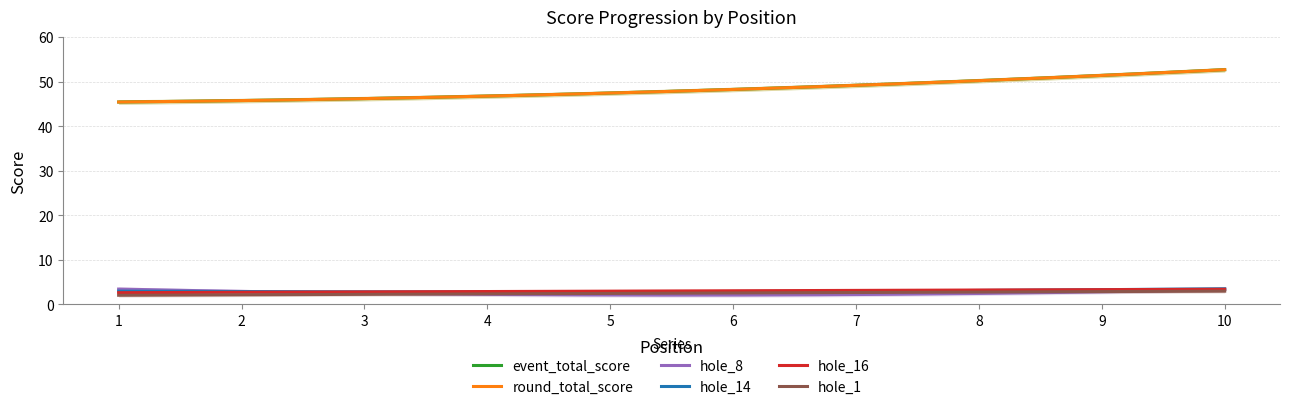

True or false: hole_16 has more than 2 points higher than both neighbors.

False